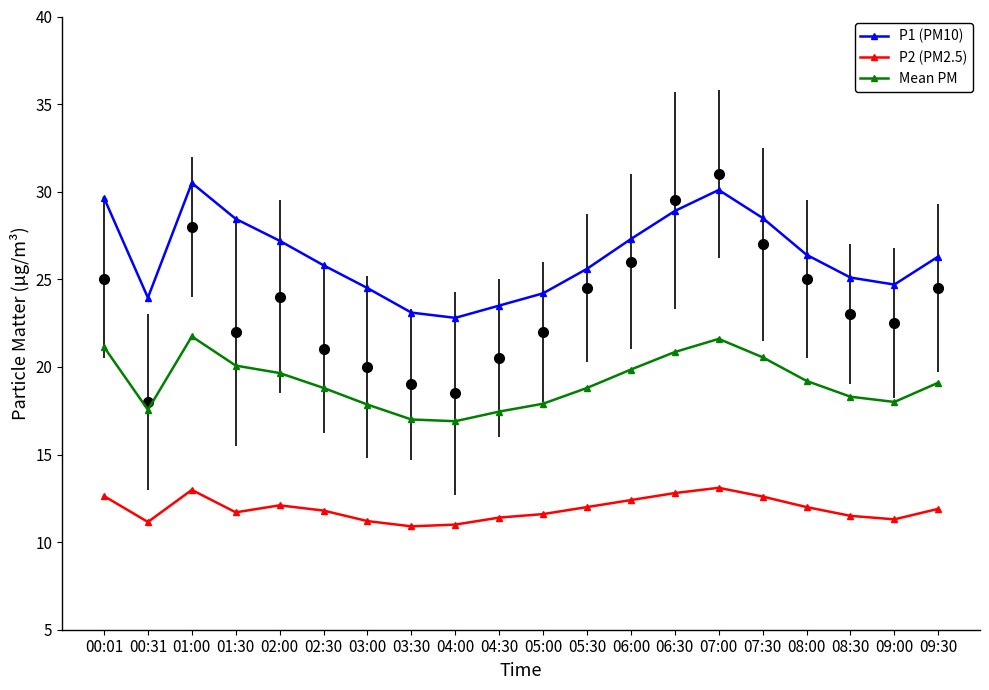

What is the sum of the Mean PM values at 04:00 and 06:00?

36.8